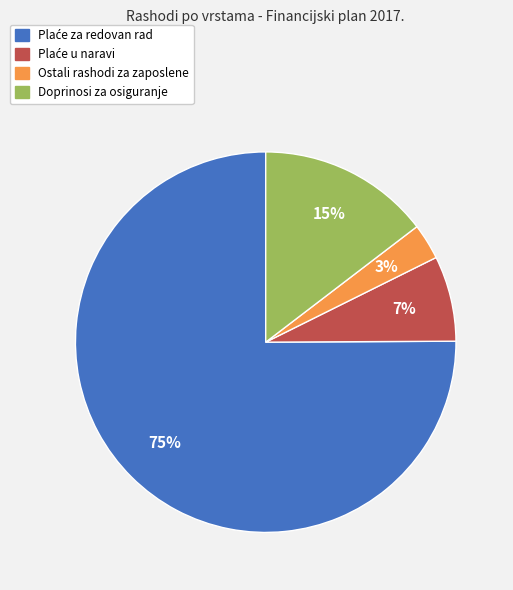

Which category has the smallest portion of the pie?

Ostali rashodi za zaposlene